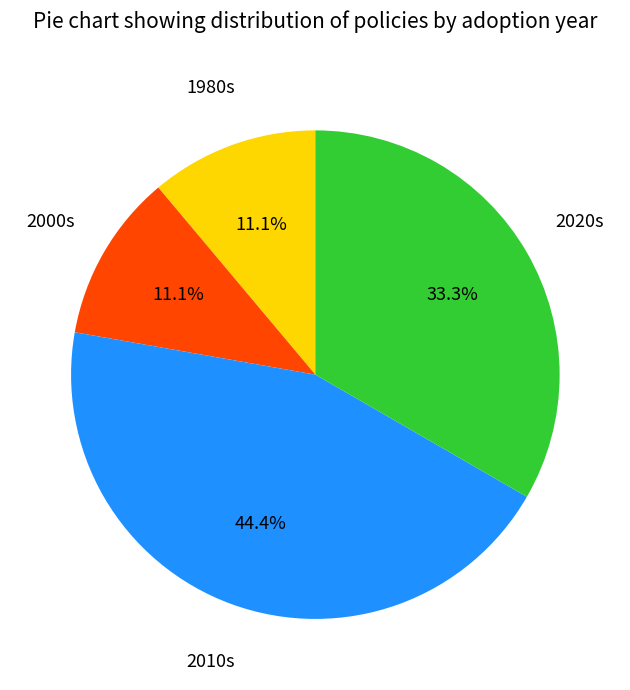

Is there any slice that represents more than half of the pie?

No